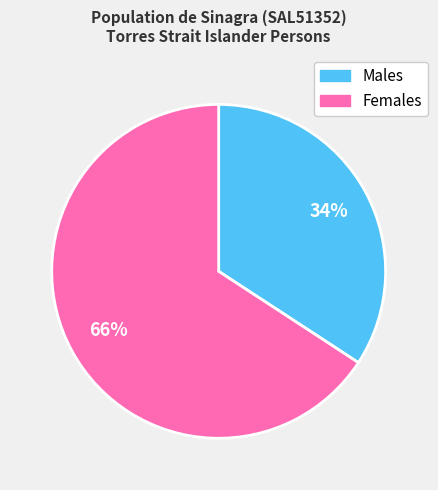

How many slices are in this pie chart?

2